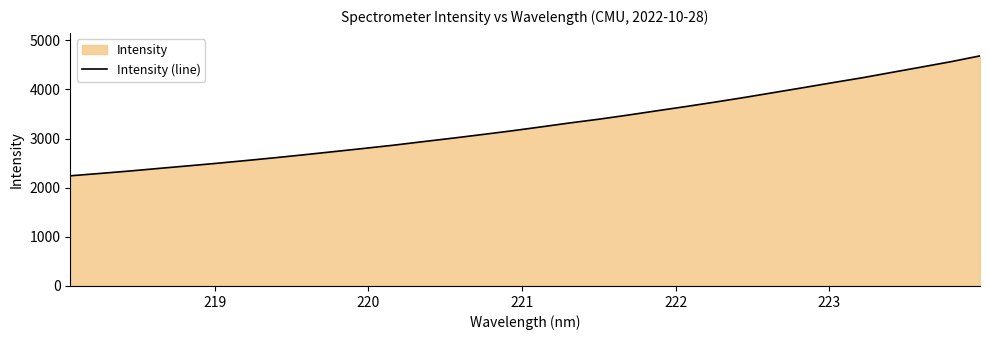

What is the minimum value shown in the chart?

2241.6